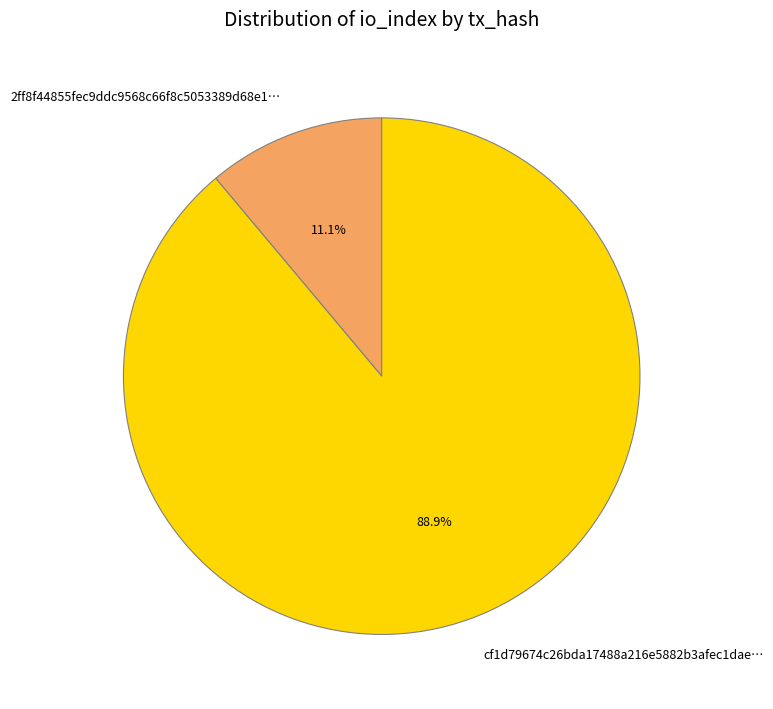

Between cf1d79674c26bda17488a216e5882b3afec1dae… and 2ff8f44855fec9ddc9568c66f8c5053389d68e1…, which is larger?

cf1d79674c26bda17488a216e5882b3afec1dae…